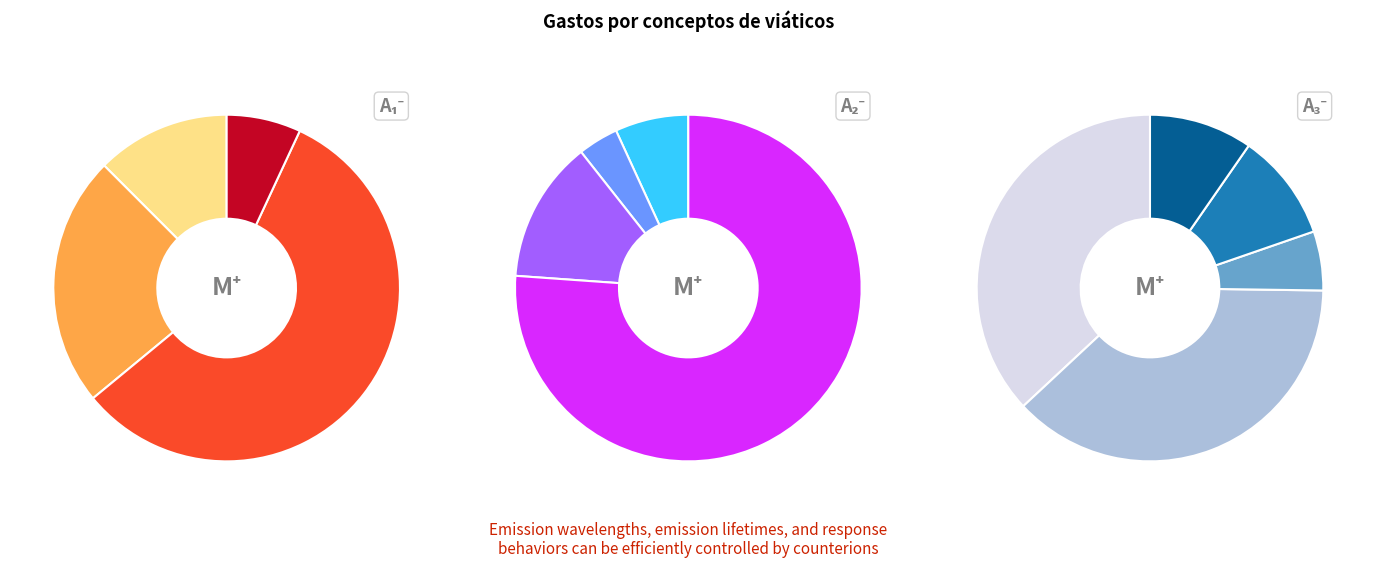

Count the number of slices in the pie.

13